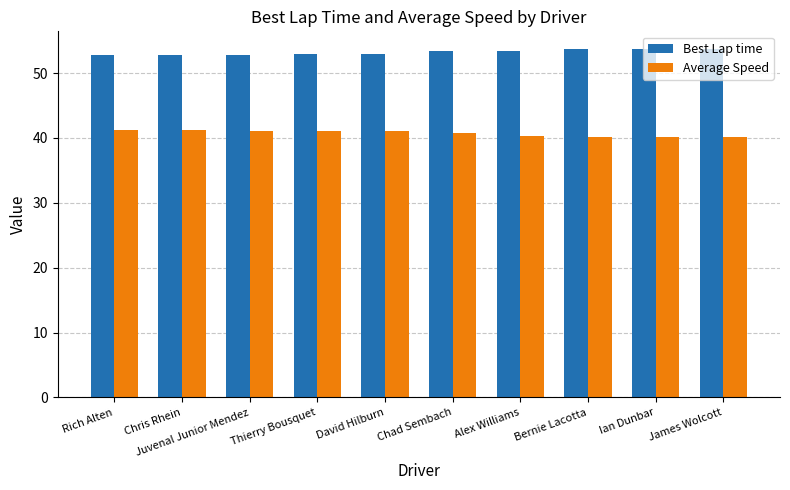

Read the Best Lap time value at Bernie Lacotta.

53.7